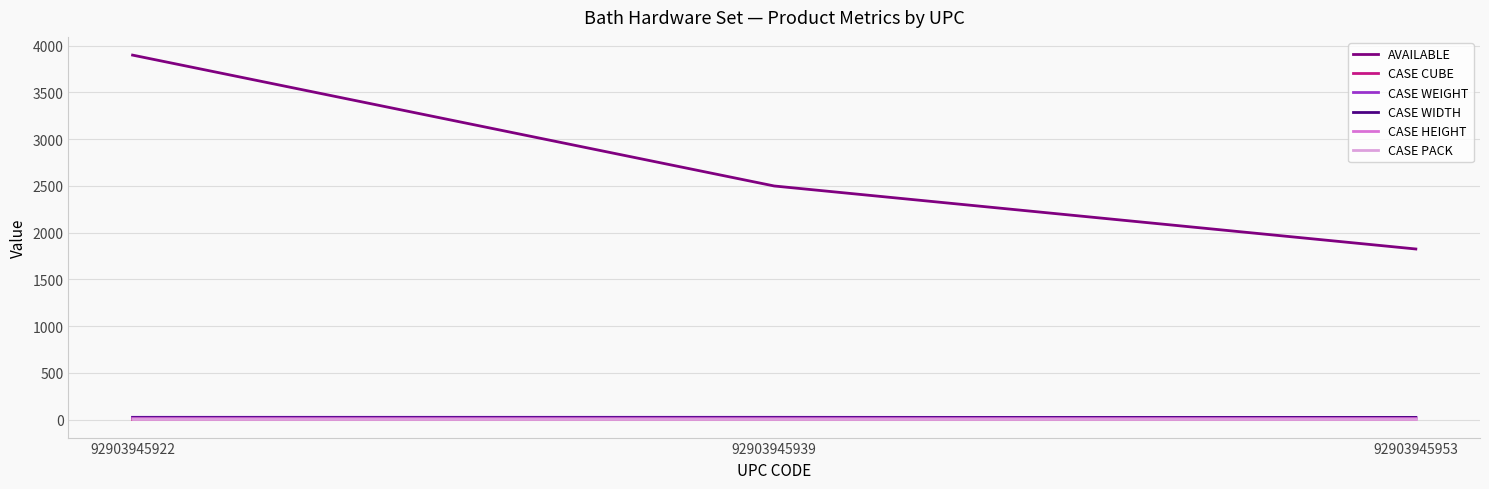

What is the greatest value displayed?

3900.0